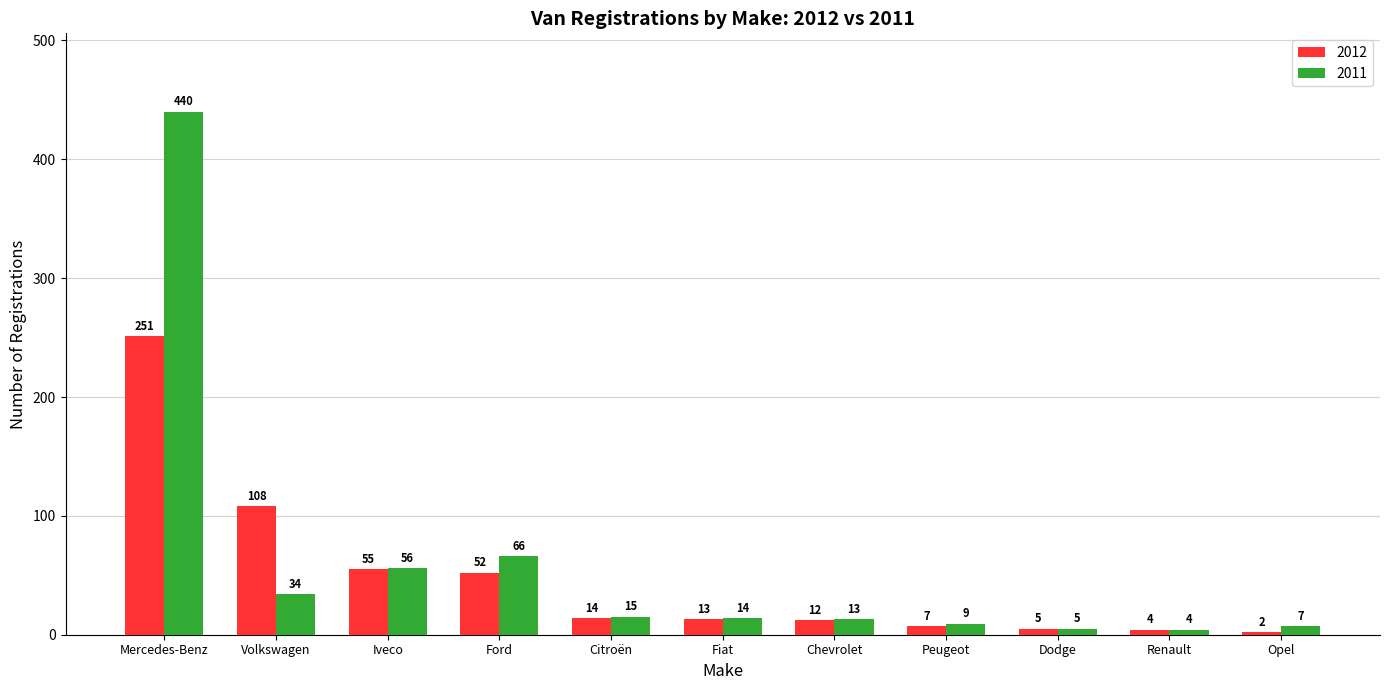

How many series are shown in this chart?

2